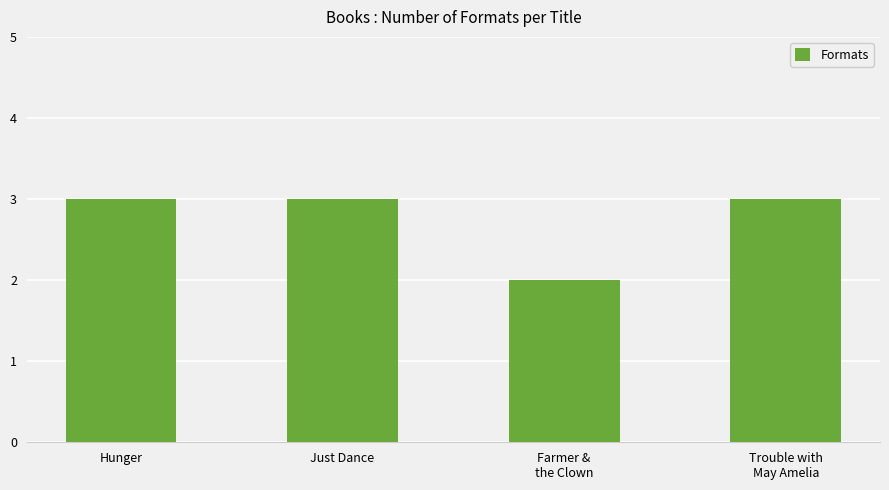

True or false: the data shows 2 at Farmer &
the Clown.

True